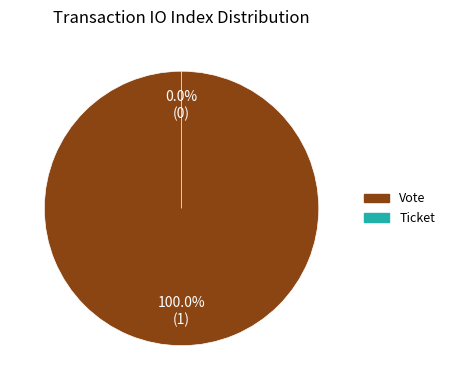

To the nearest percent, what portion does Vote represent?

100%